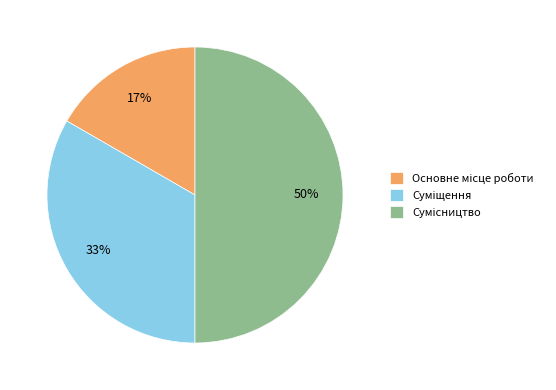

To the nearest percent, what is the average slice percentage?

33%